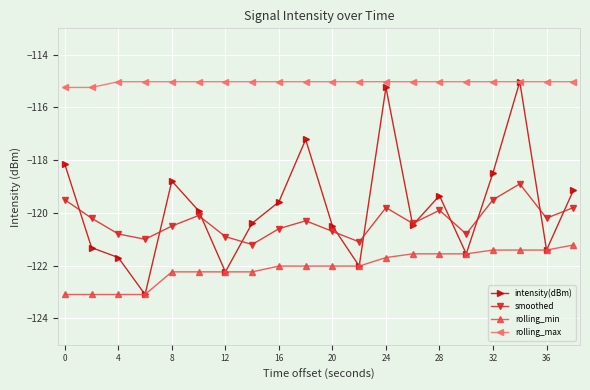

True or false: rolling_min and rolling_max cross at least once.

False